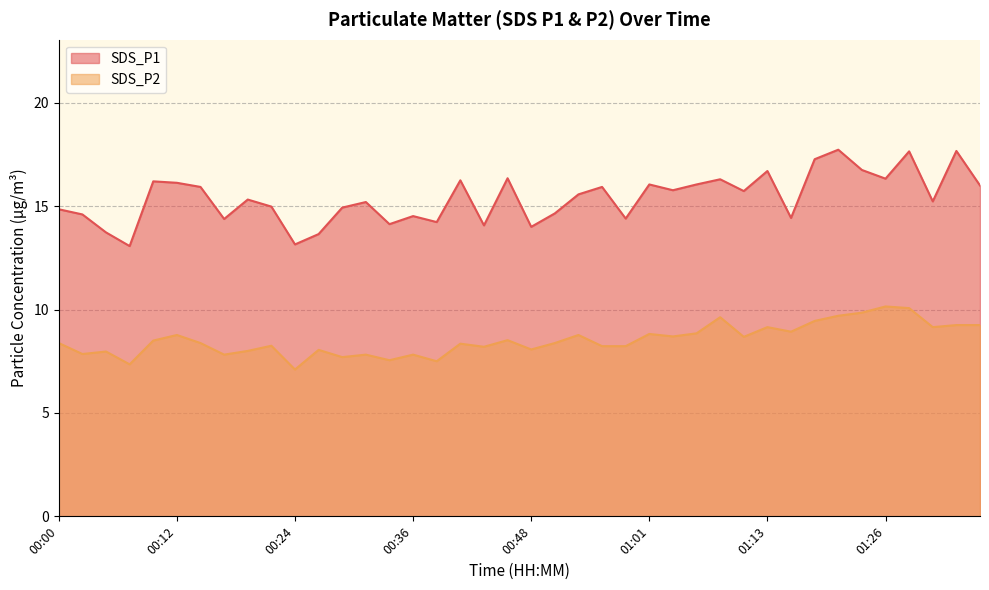

Reading left to right, what are all the values shown in this chart?

SDS_P1: 14.8	14.6	13.7	13.1	16.2	16.1	15.9	14.4	15.3	15.0	13.2	13.7	14.9	15.2	14.1	14.5	14.2	16.2	14.1	16.4	14.0	14.7	15.6	15.9	14.4	16.1	15.8	16.1	16.3	15.7	16.7	14.4	17.3	17.7	16.8	16.3	17.6	15.2	17.7	16.0
SDS_P2: 8.4	7.8	8.0	7.3	8.5	8.8	8.4	7.8	8.0	8.2	7.1	8.1	7.7	7.8	7.5	7.8	7.5	8.3	8.2	8.5	8.1	8.4	8.8	8.2	8.2	8.8	8.7	8.8	9.6	8.7	9.2	8.9	9.4	9.7	9.8	10.2	10.1	9.2	9.2	9.2